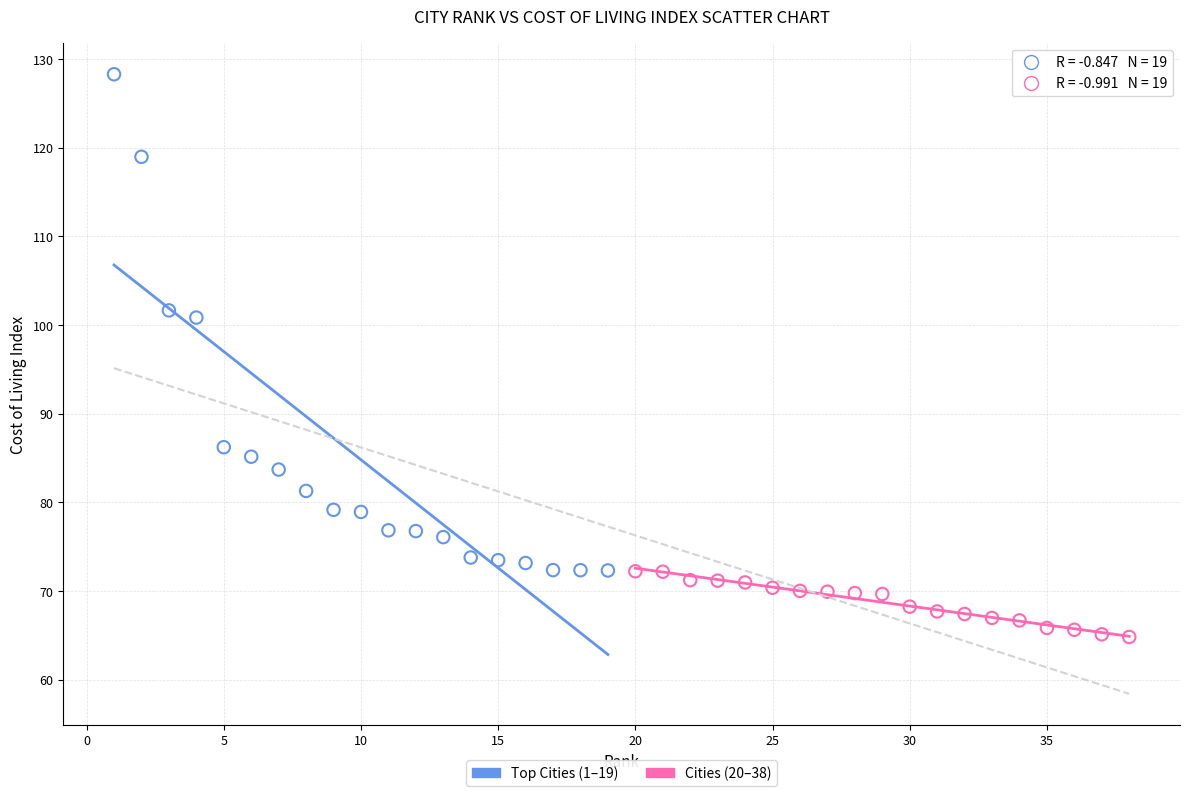

Which series contains the lowest Y value?

Cities (20–38)